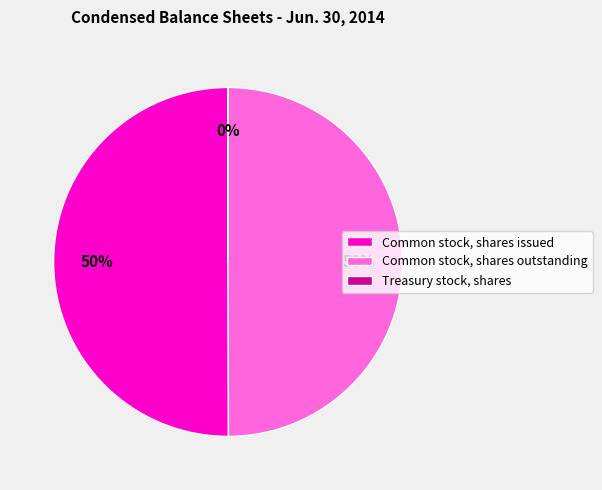

To the nearest percent, what is the difference between the largest and smallest slice percentages?

50%